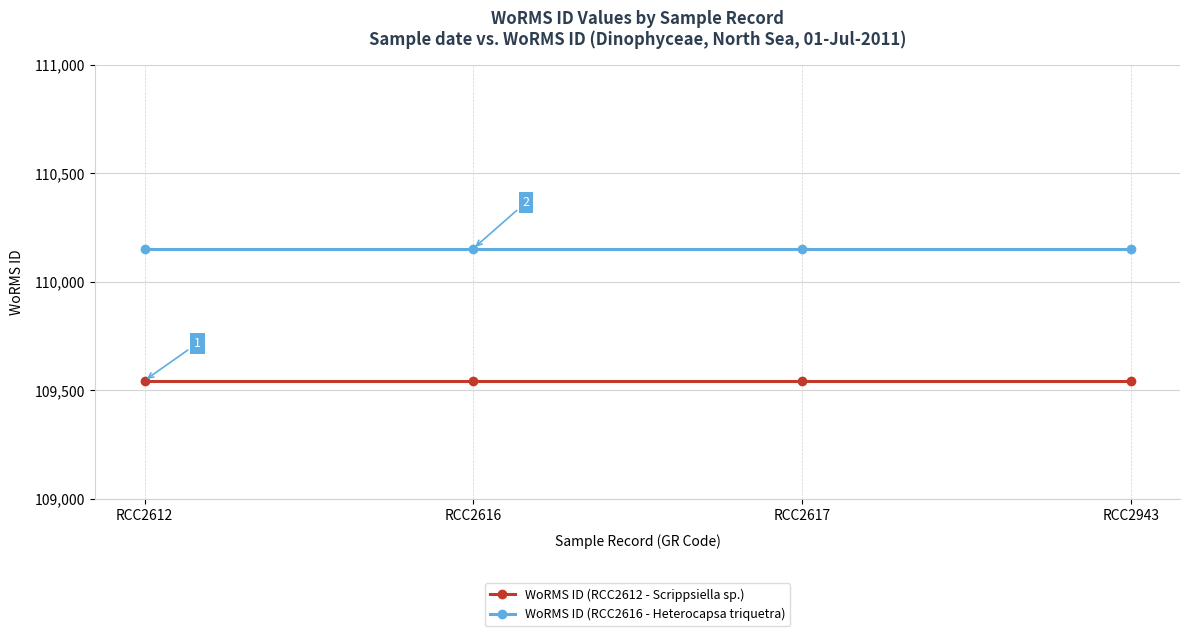

What is the maximum value for WoRMS ID (RCC2612 - Scrippsiella sp.)?

109545